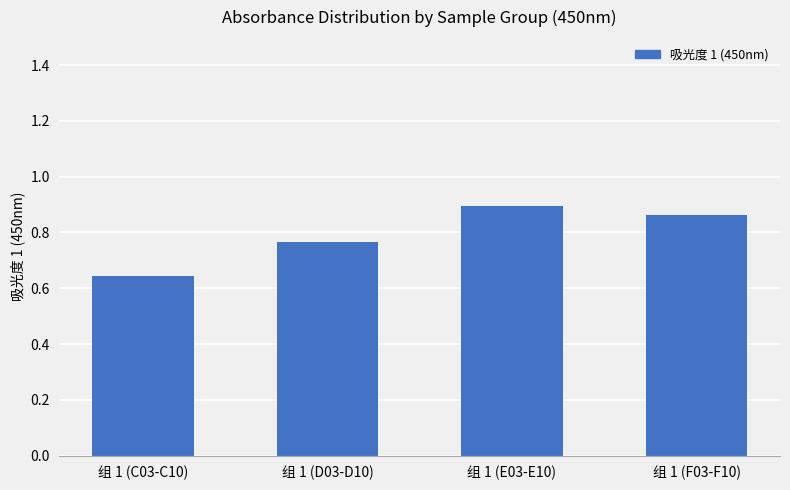

Which category has the lowest value across all series?

组 1 (C03-C10)